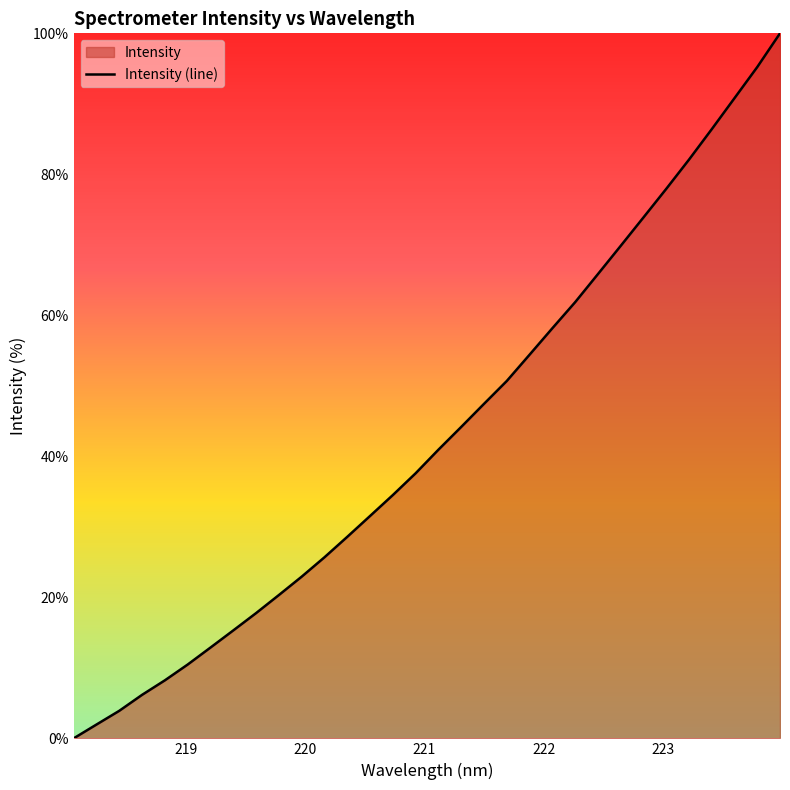

What is the difference between the maximum and minimum values?

100.0